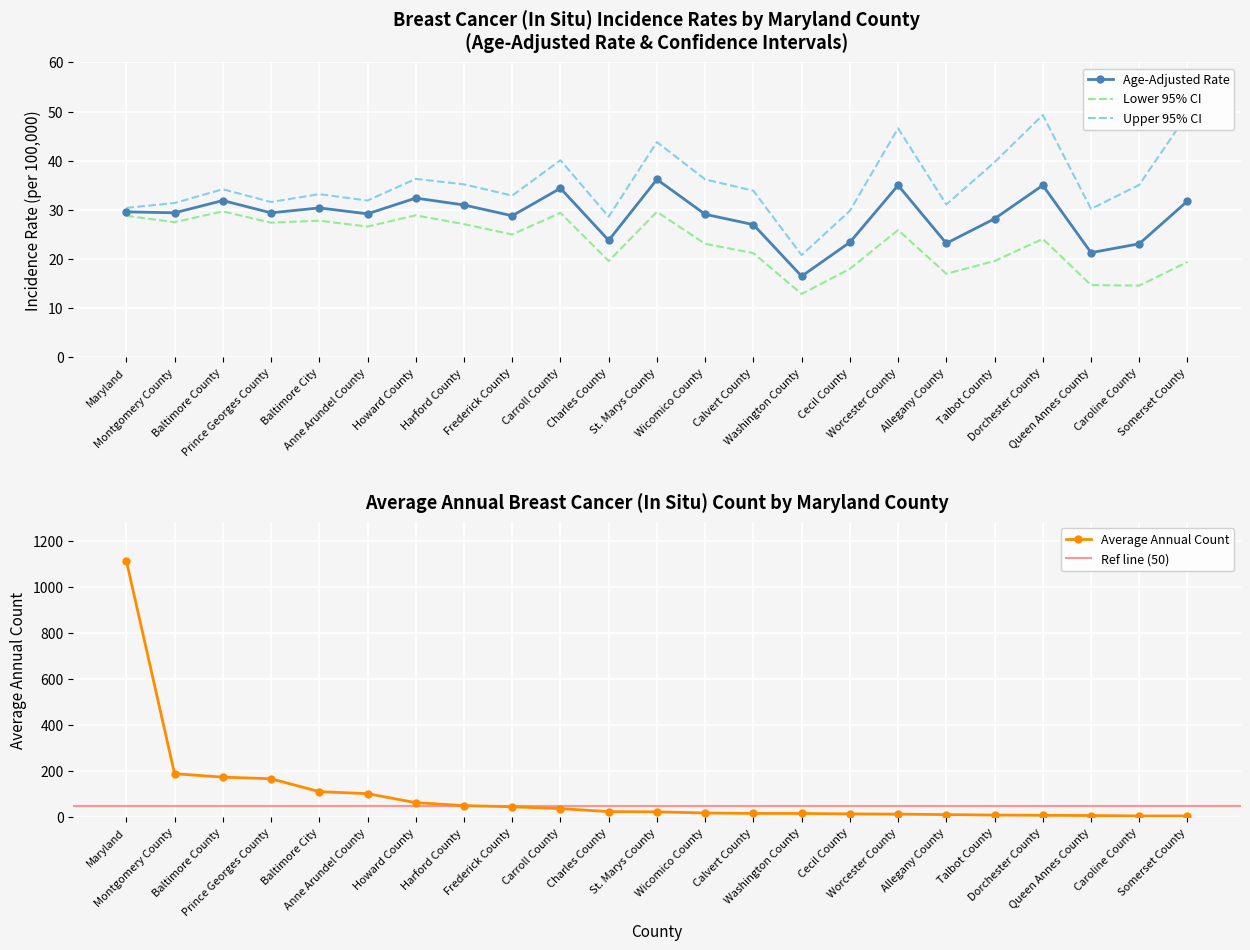

What is the label of the 7th point from the right?

Worcester County